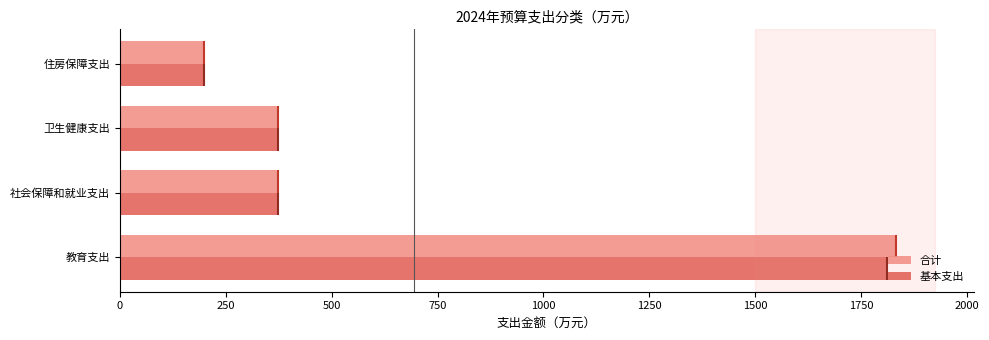

What is the maximum value for 合计?

1833.0